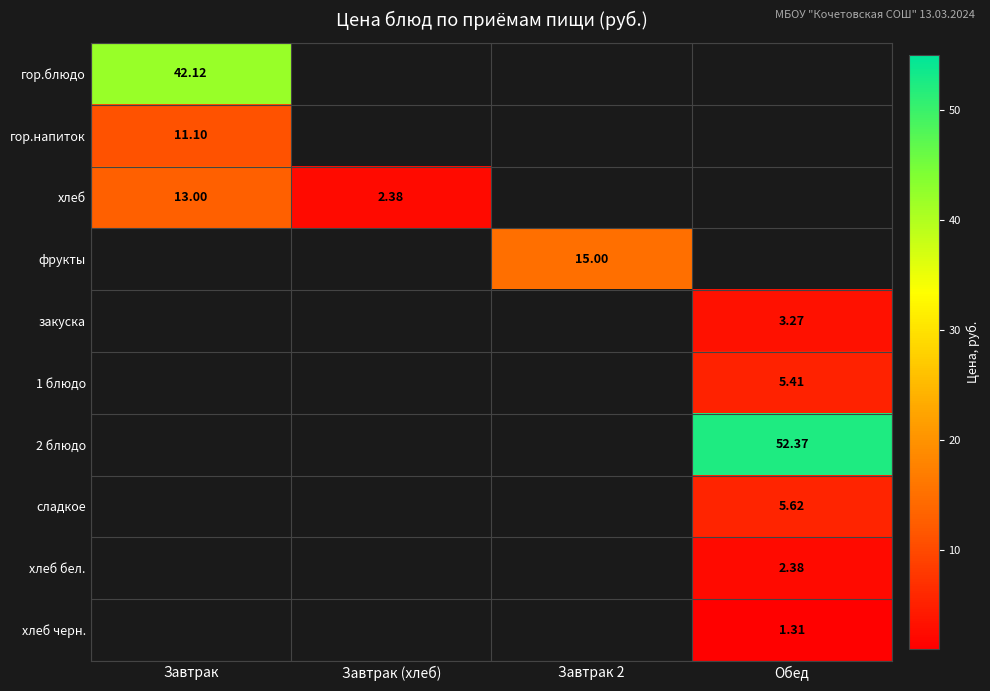

How many distinct data groups are displayed?

10